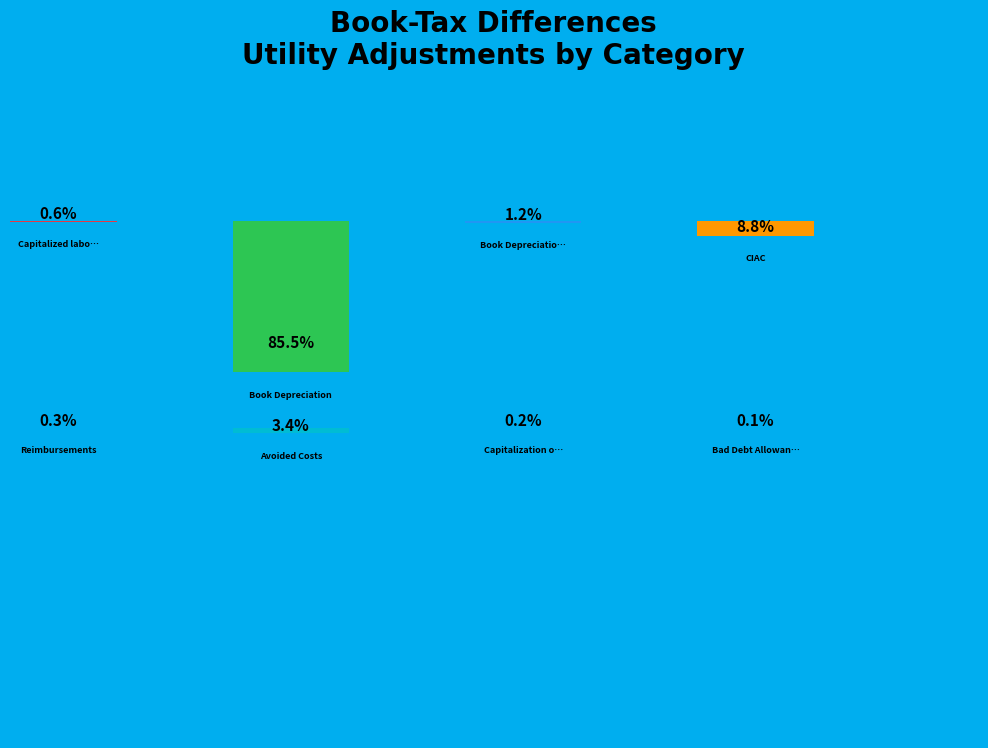

Between Capitalization of Test Energy and Reimbursements, which is larger?

Reimbursements